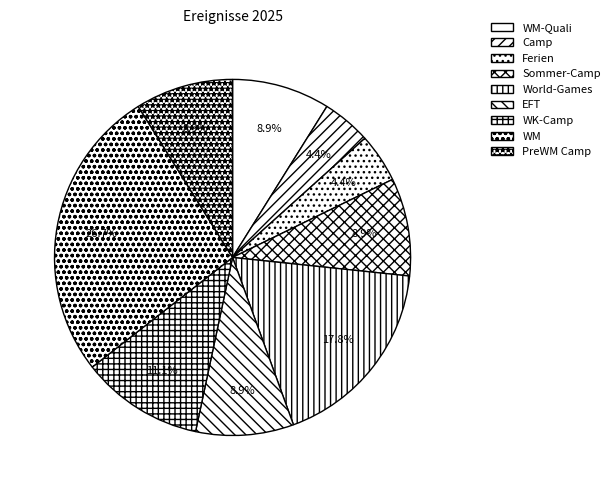

To the nearest percent, what portion does Ferien represent?

4%